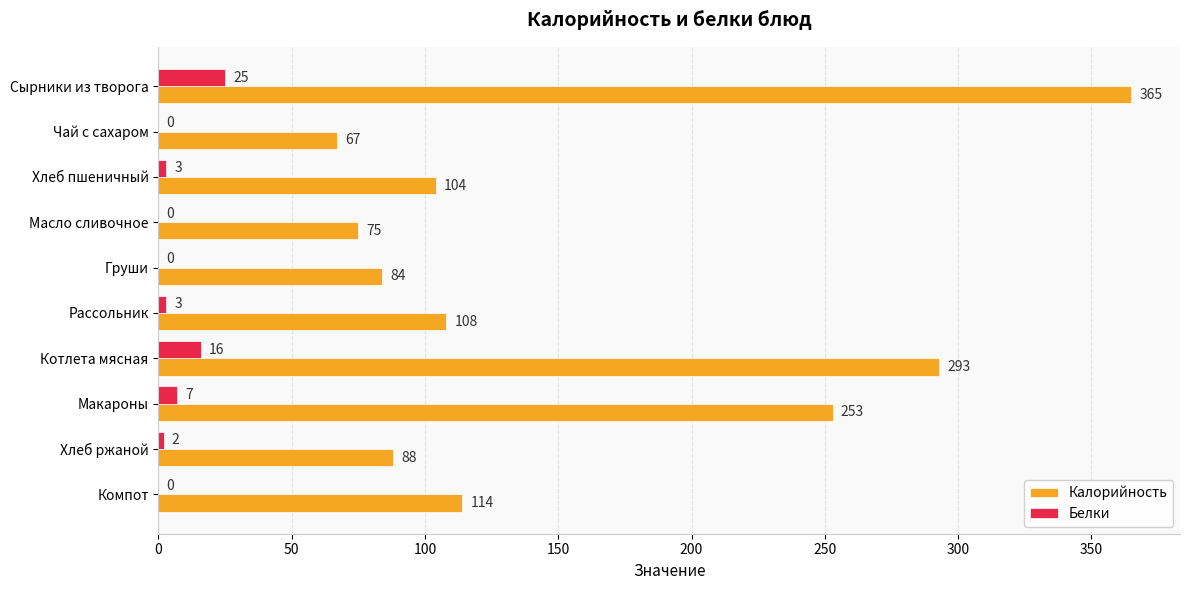

True or false: Белки has a value of -17 at Компот.

False